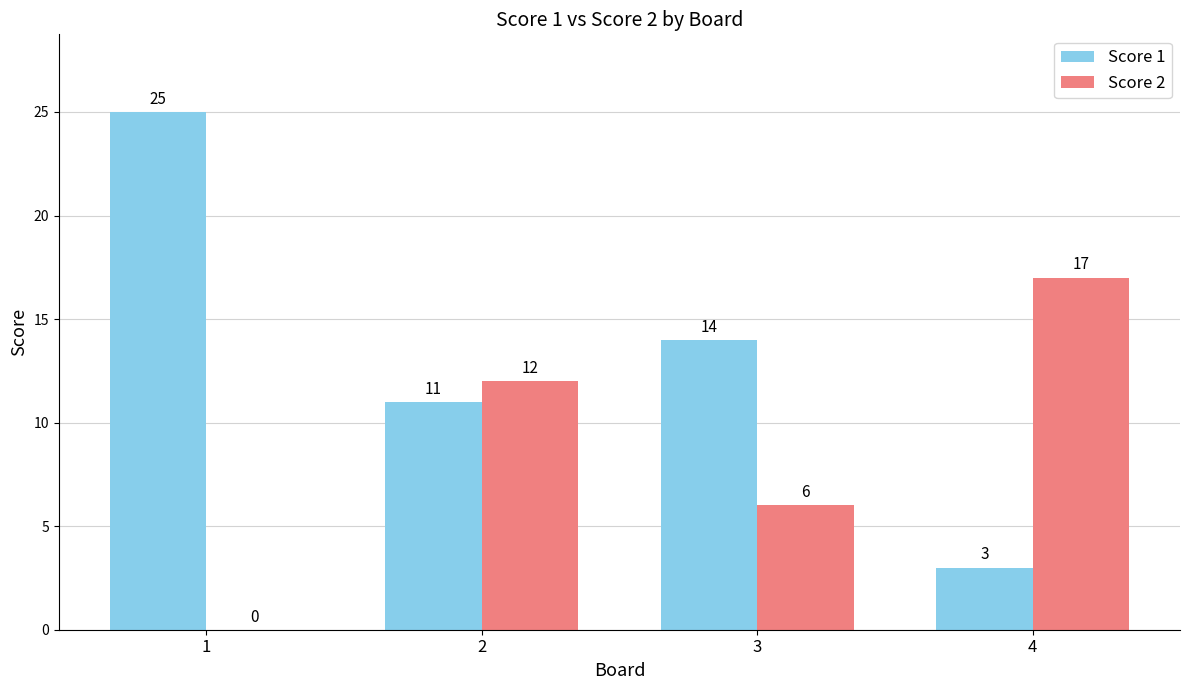

Where does the Score 1 series first go above 14?

1